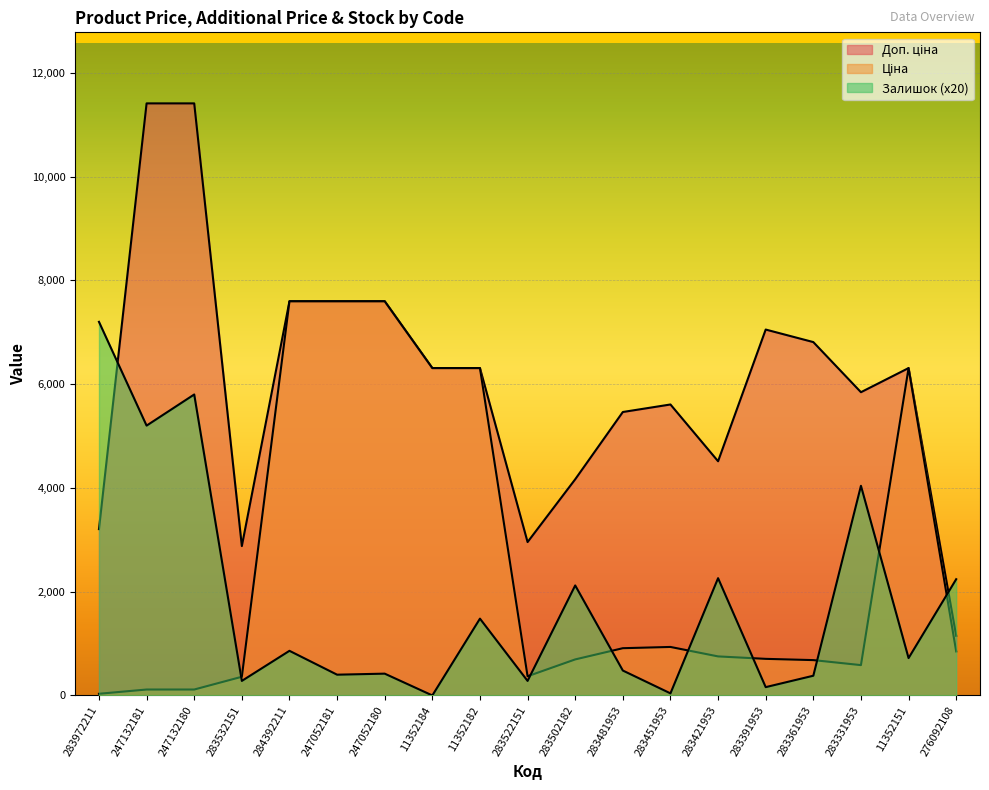

At which category does the chart reach its minimum across all series?

11352184